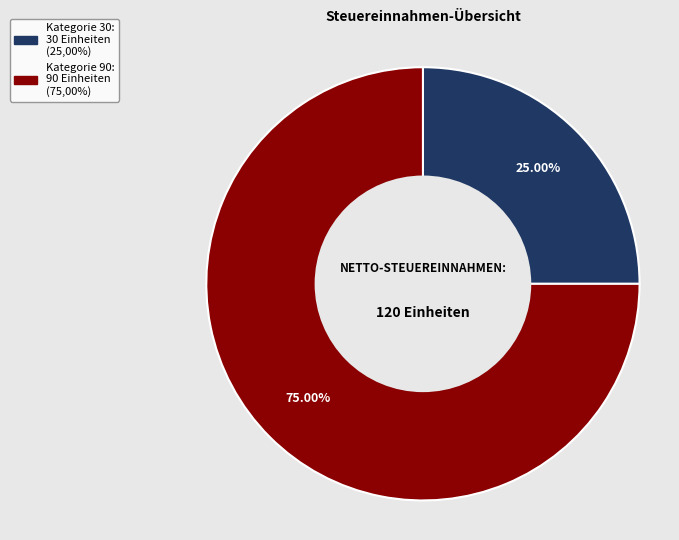

Does any single category account for the majority?

Yes